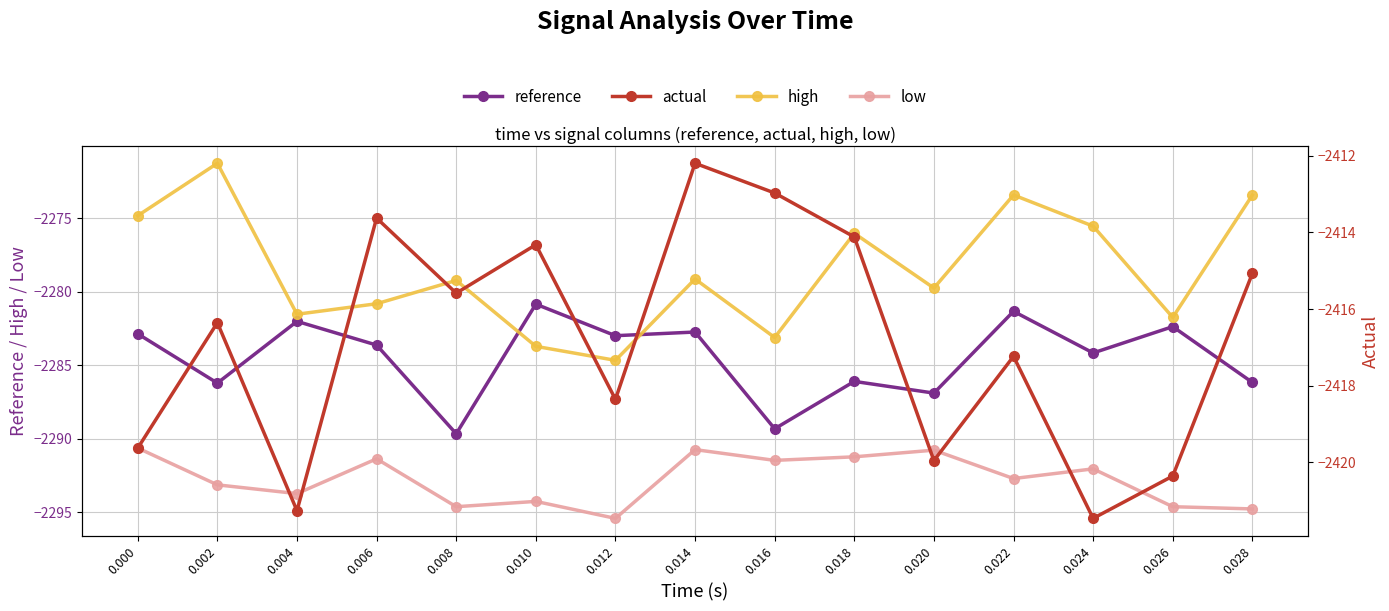

Rank the series by their maximum value, from highest to lowest.

high, reference, low, actual